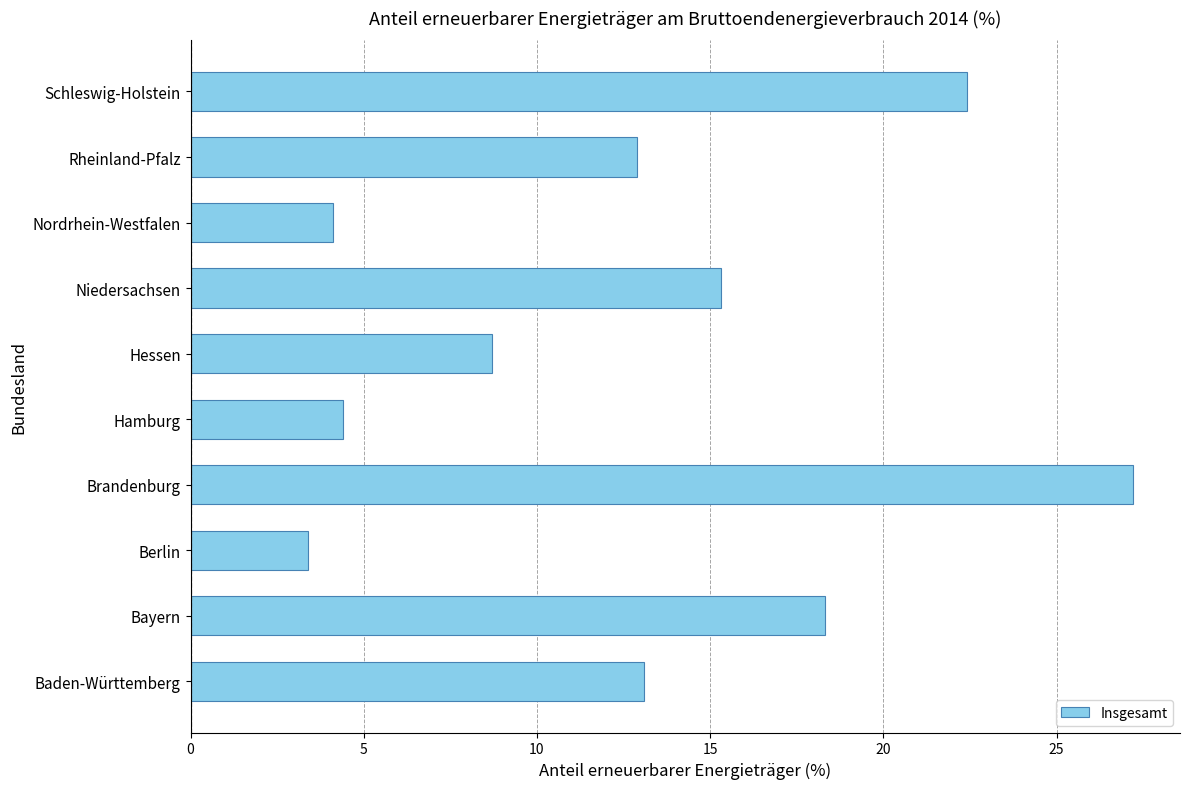

What is the sum of all values?

129.8